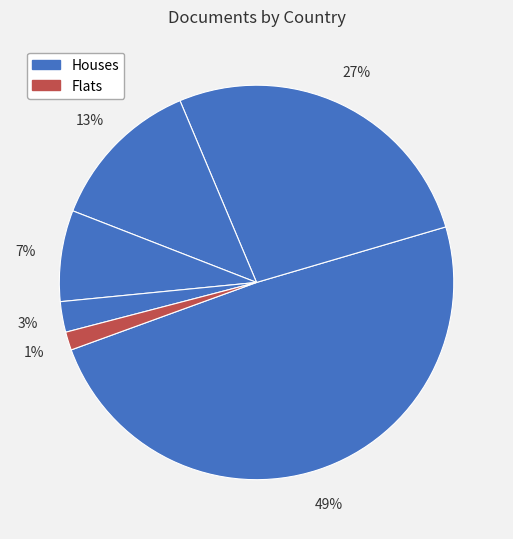

Count the number of slices in the pie.

6